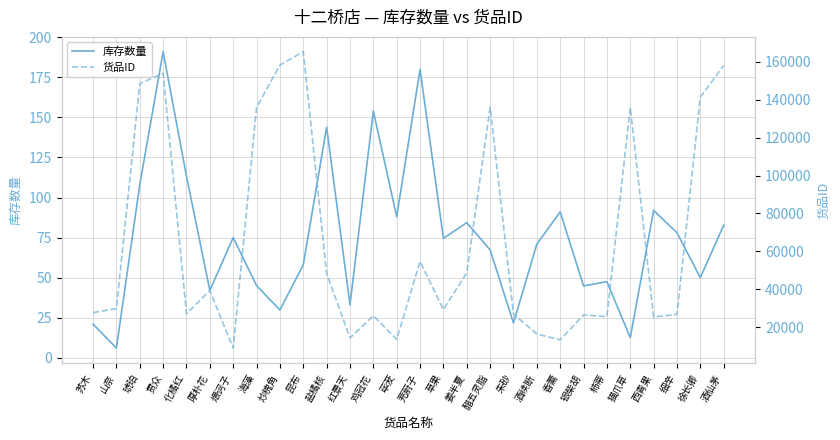

Rank the series by their average value, from highest to lowest.

货品ID, 库存数量